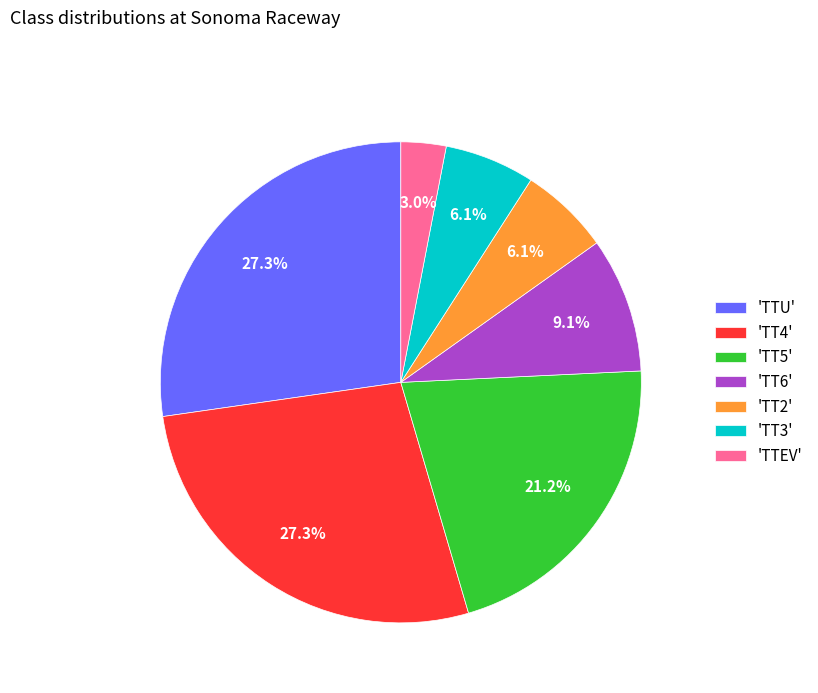

What is the ratio of the value at 'TT4' to the value at 'TT6'?

3.0